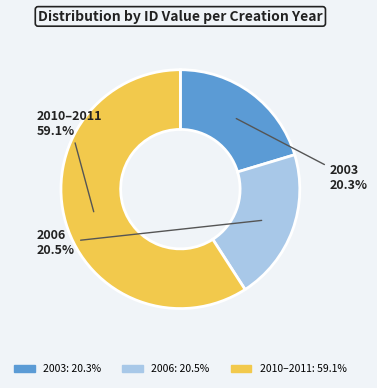

Does any single category account for the majority?

Yes